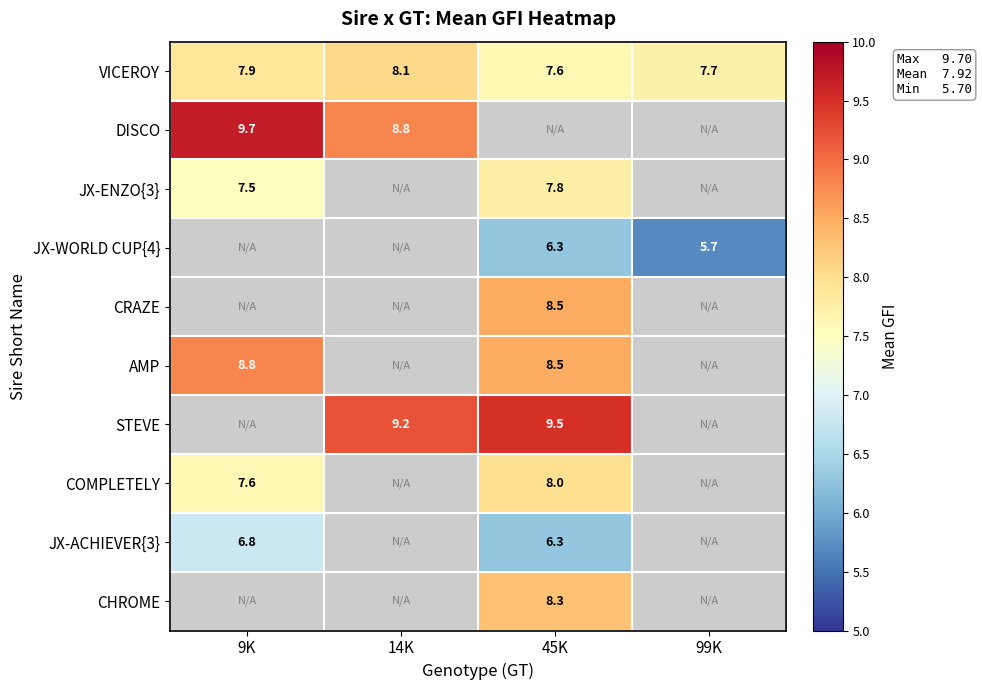

At which label is VICEROY closest to 7?

45K